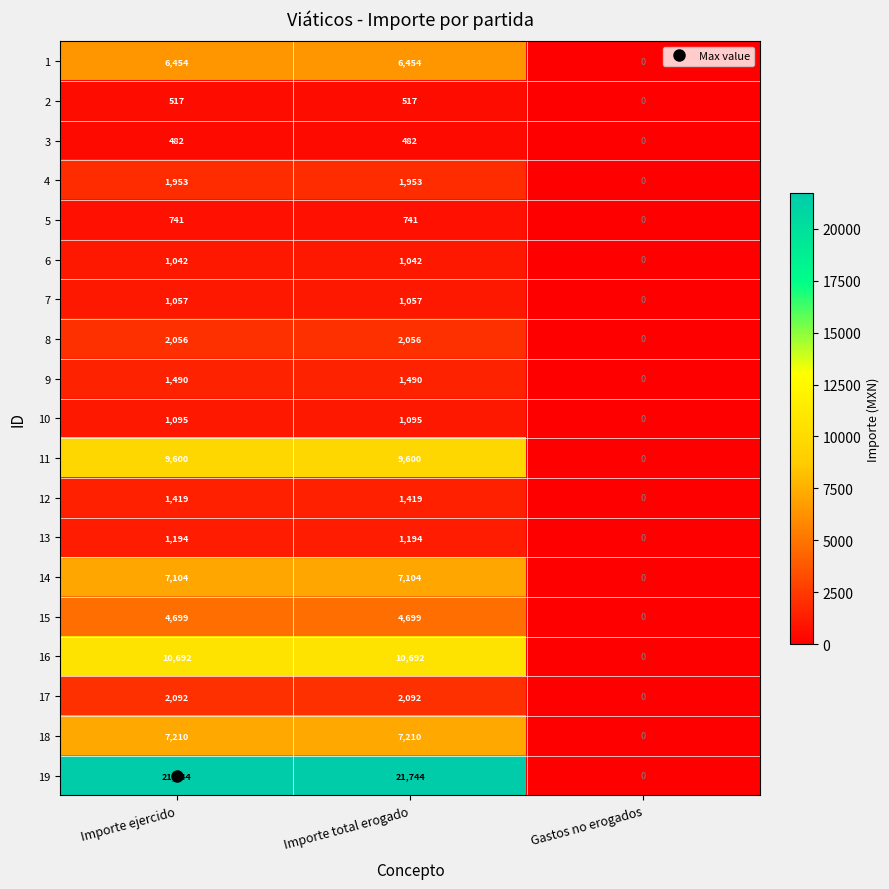

What is the total value across all series at Importe ejercido?

82641